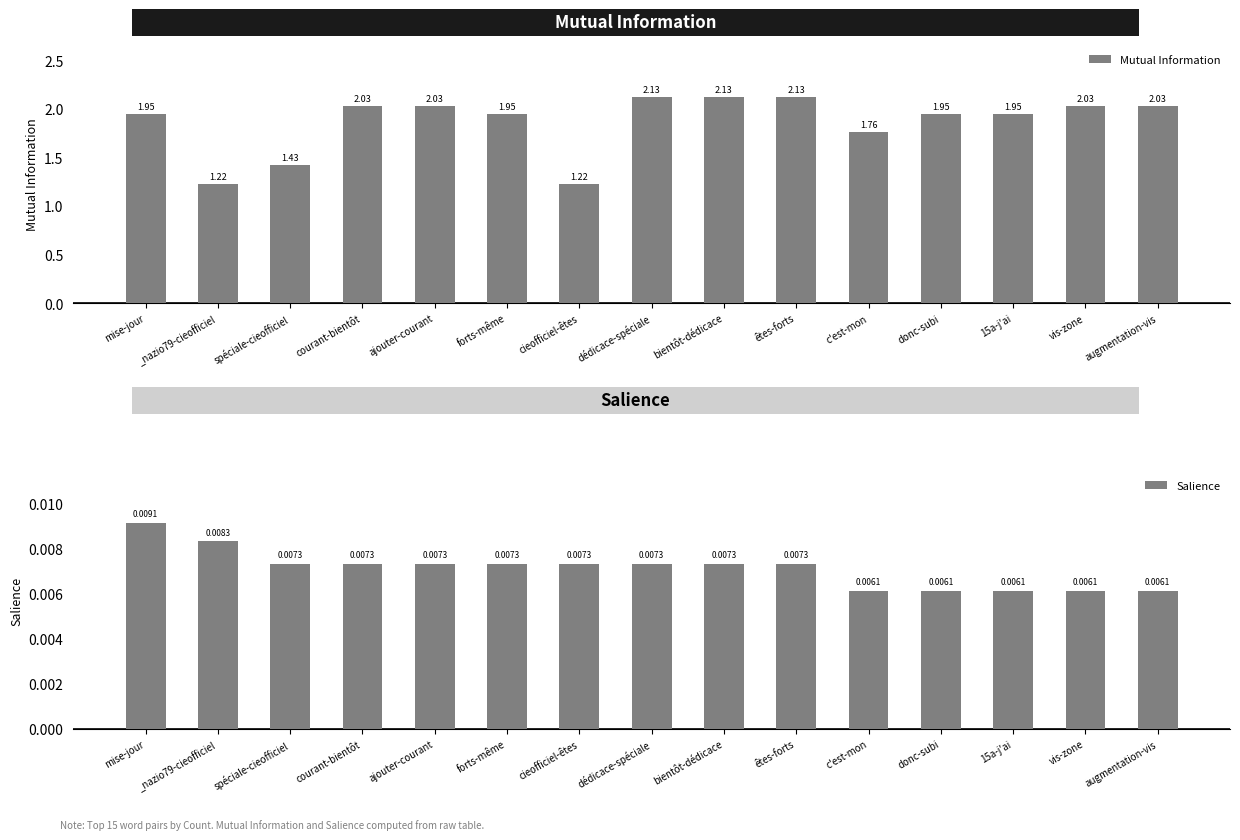

Rank the series at dédicace-spéciale from lowest to highest value.

Salience, Mutual Information